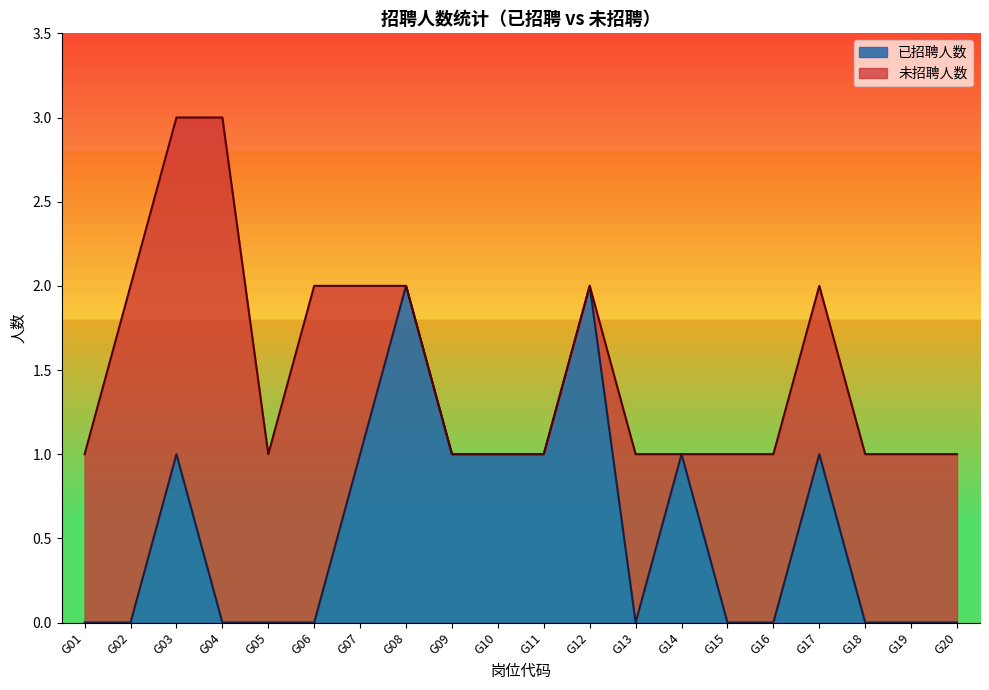

How many values exceed 0?

9